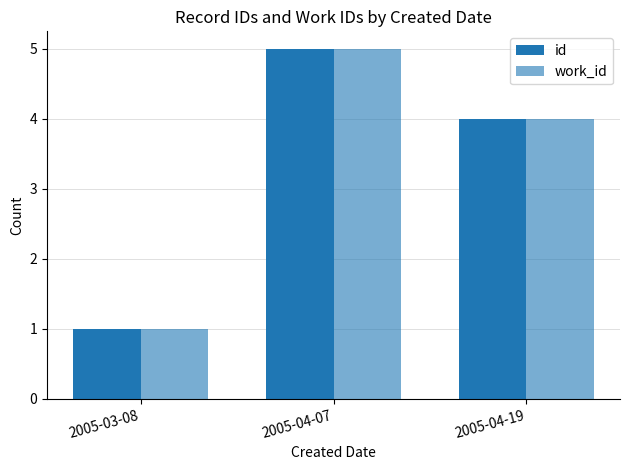

At which category is the sum across all series the highest?

2005-04-07